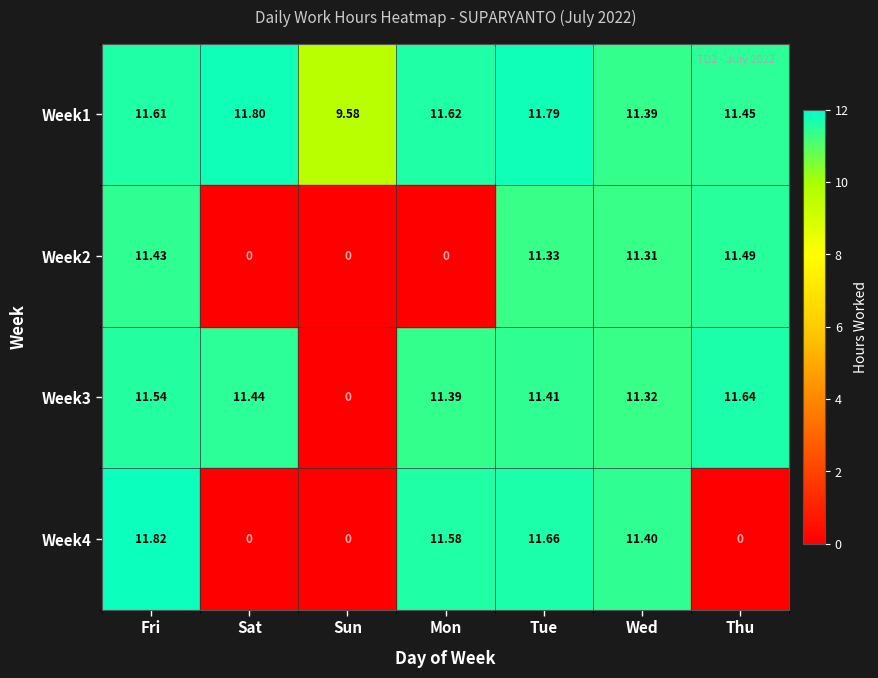

At which category is the sum across all series the highest?

Fri